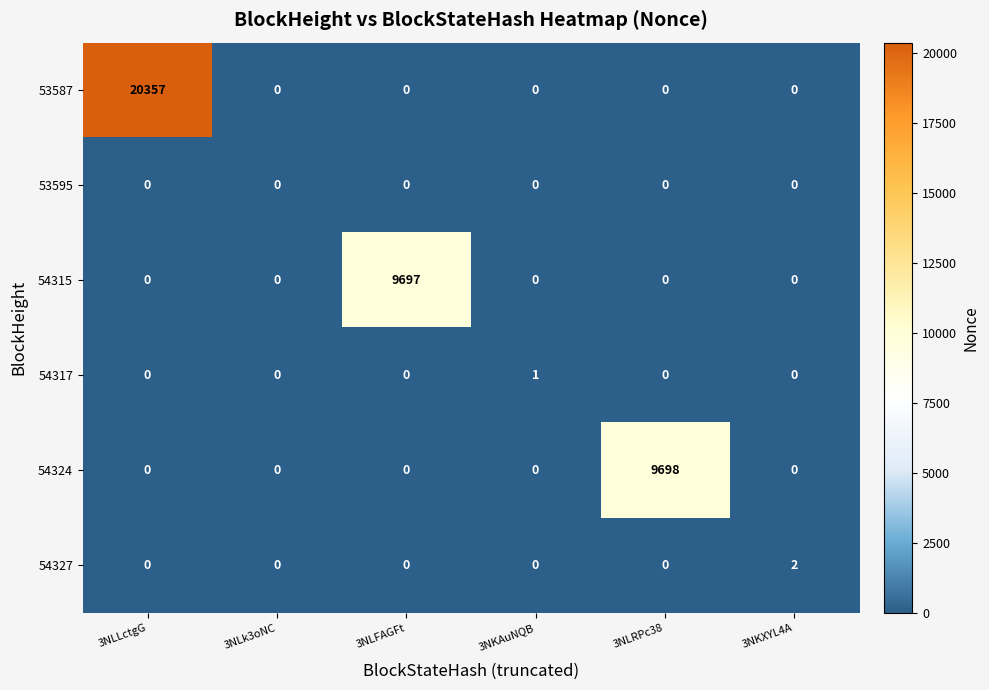

Which category has the highest value in the 53587 series?

3NLLctgG